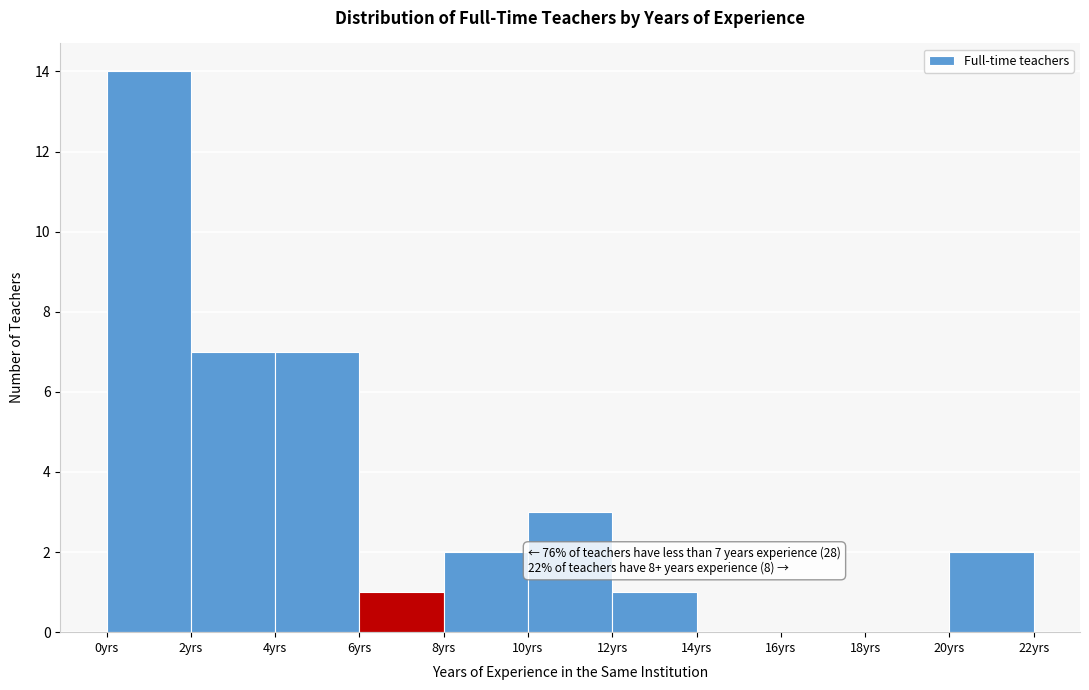

Over which range of the x-axis is the bar tallest?

0 to 2